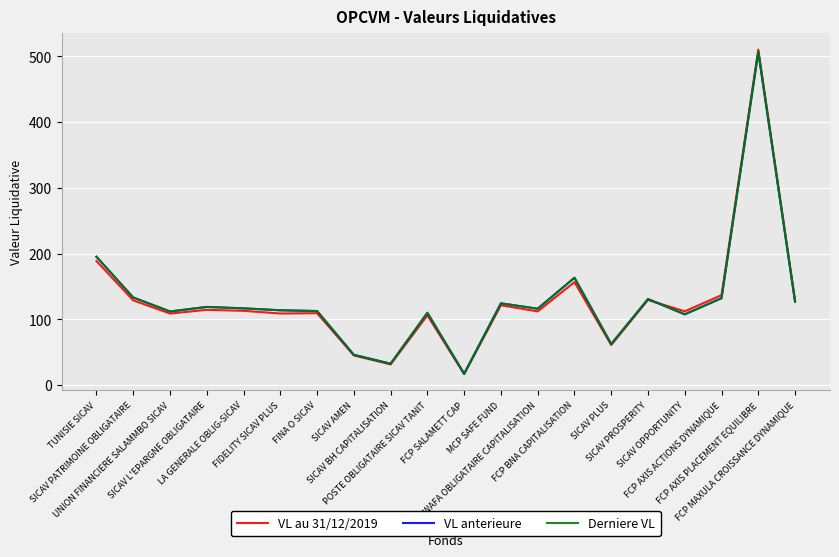

Which series has the widest spread of values?

VL au 31/12/2019